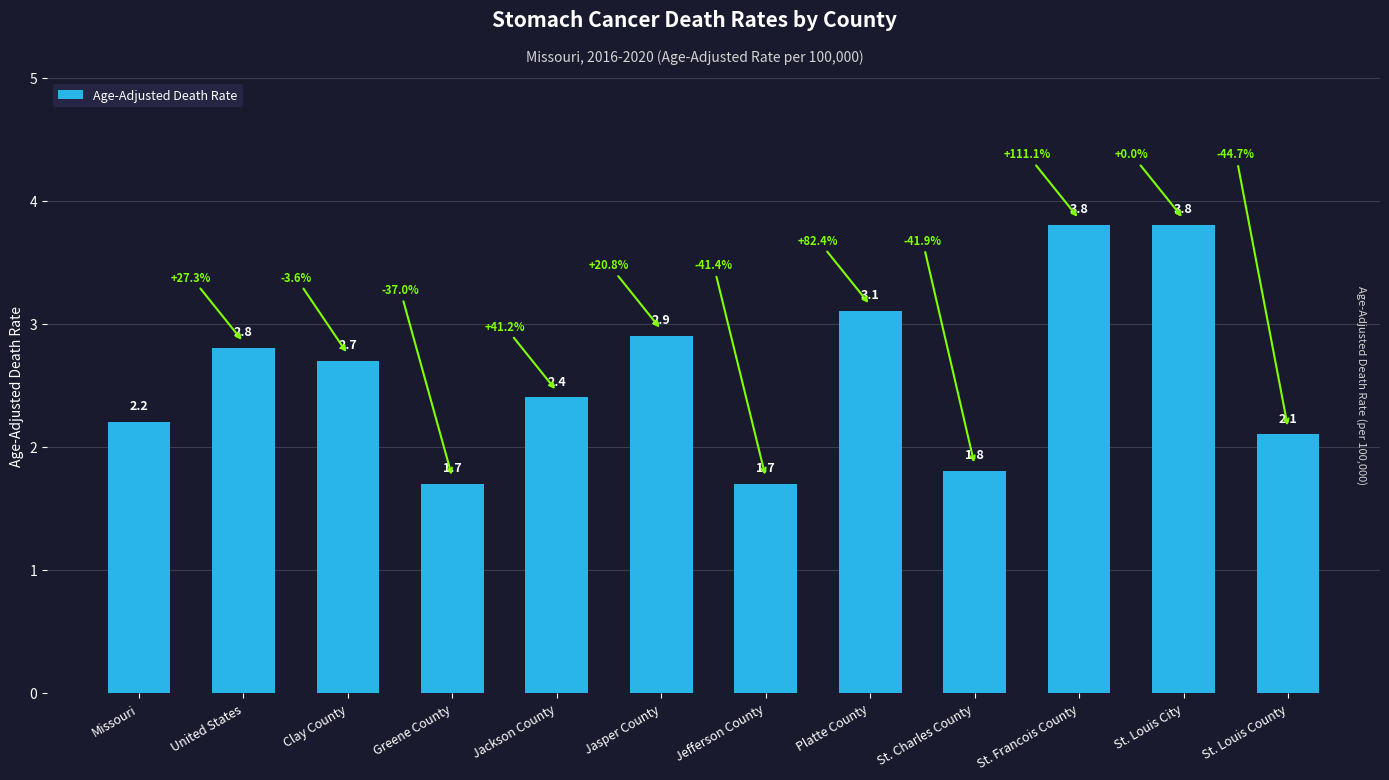

What is the ratio of the value at St. Louis County to the value at Missouri?

1.0